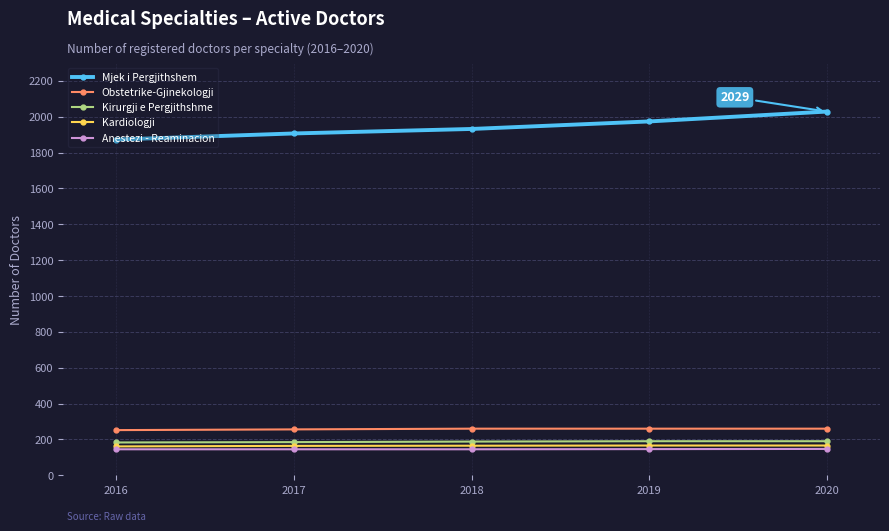

Is this an area chart (filled region under the line)?

No